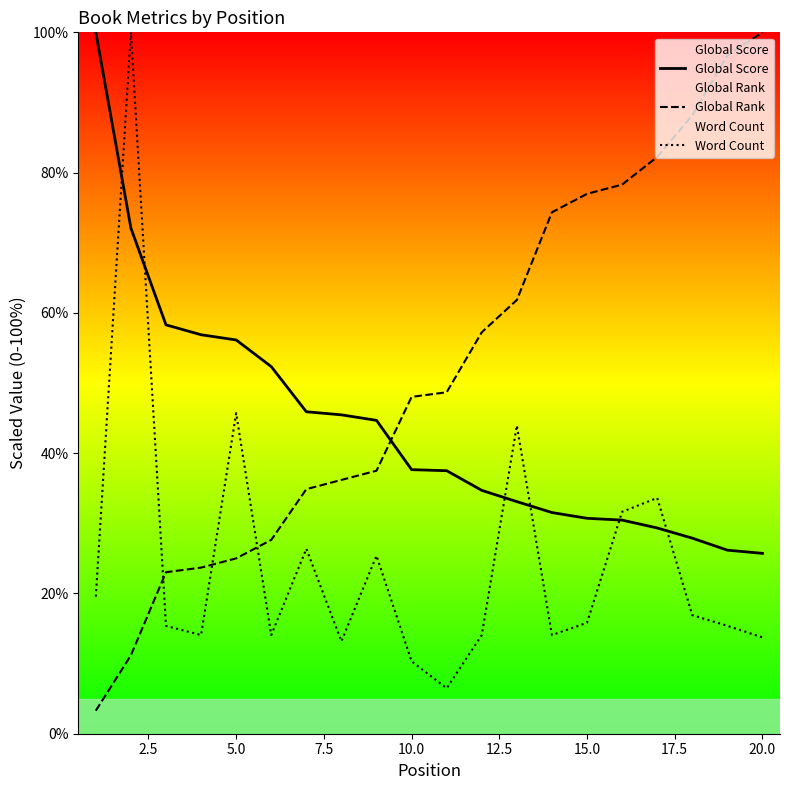

Which series ends up on top after the final intersection of Word Count and Global Score?

Global Score